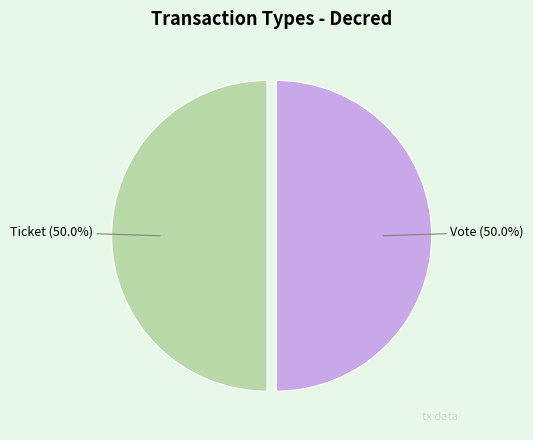

What portion of the pie excludes Ticket (50.0%)?

50.0%